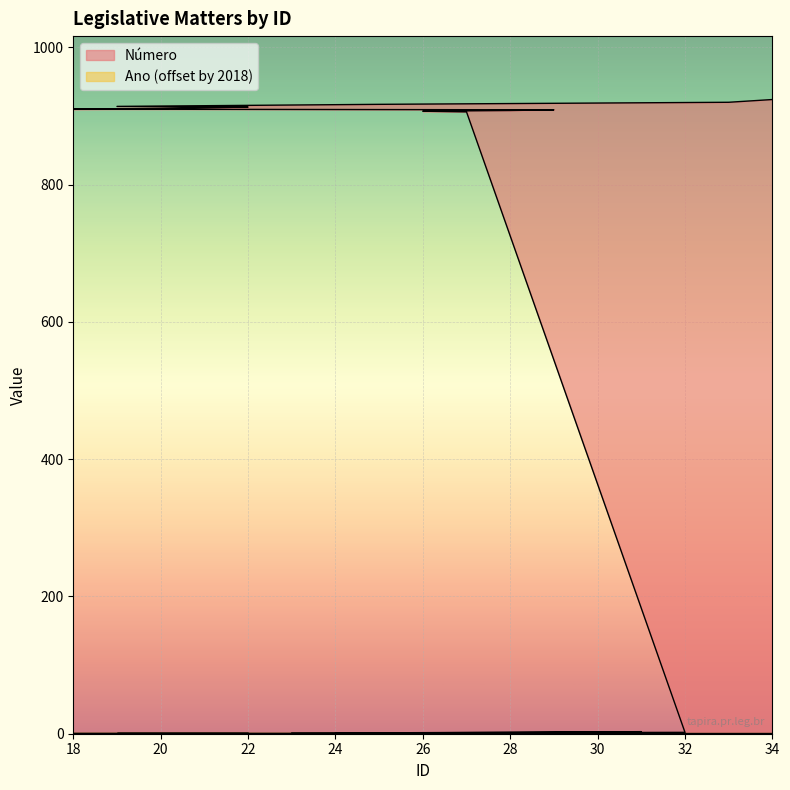

How many values exceed 909?

8